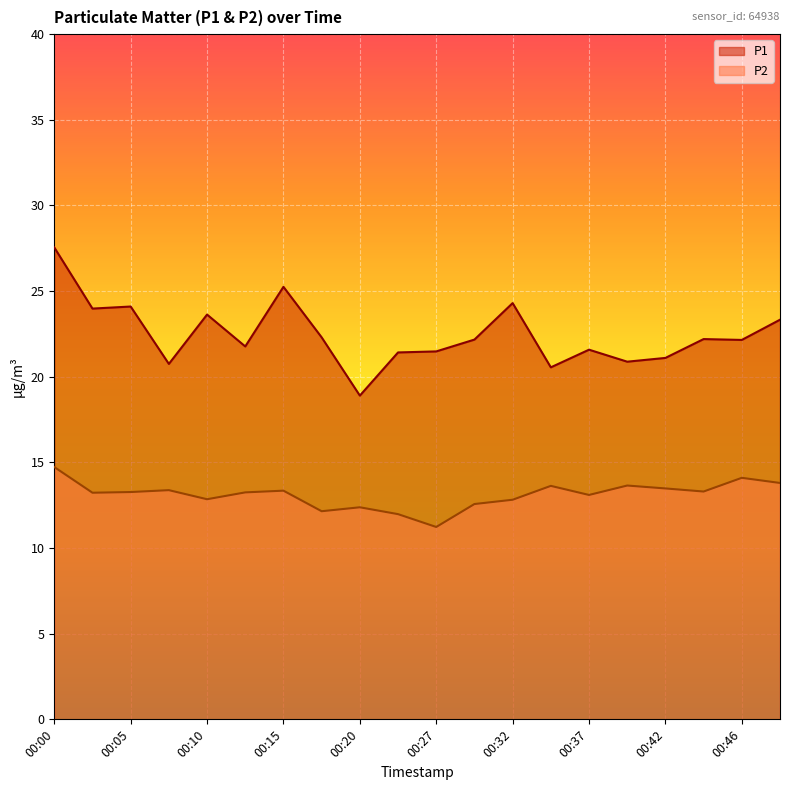

How many distinct data groups are displayed?

2